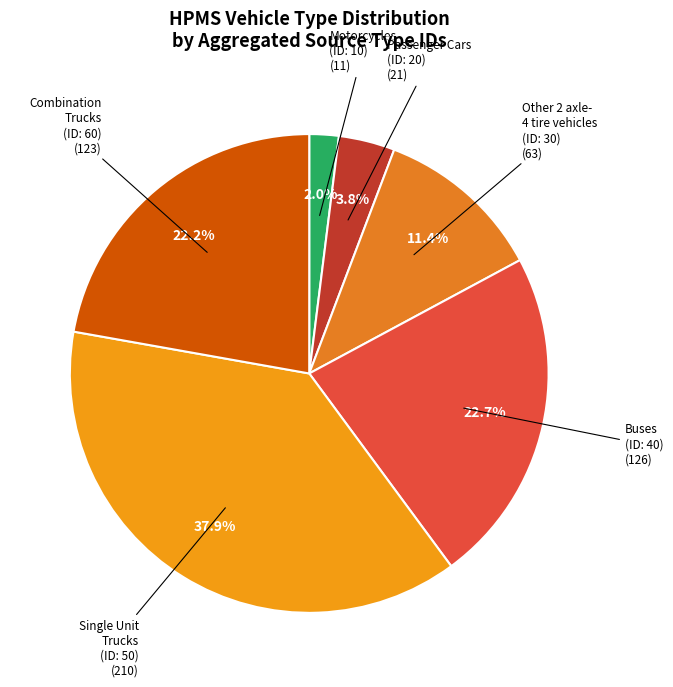

Rank the categories by value from lowest to highest.

Motorcycles (ID: 10), Passenger Cars (ID: 20), Other 2 axle- 4 tire vehicles (ID: 30), Combination Trucks (ID: 60), Buses (ID: 40), Single Unit Trucks (ID: 50)